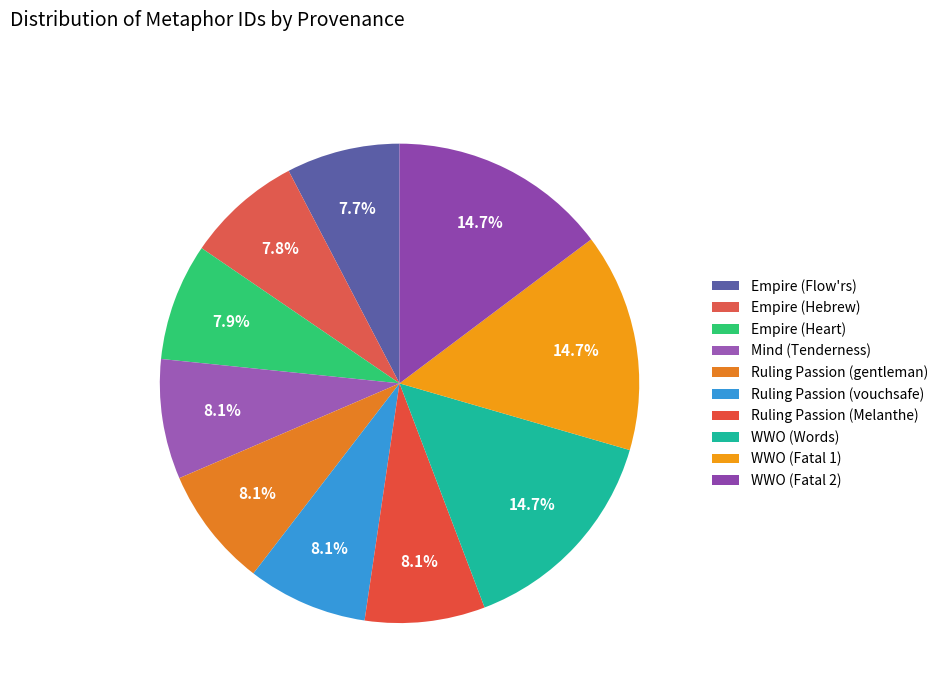

Count the number of slices in the pie.

10